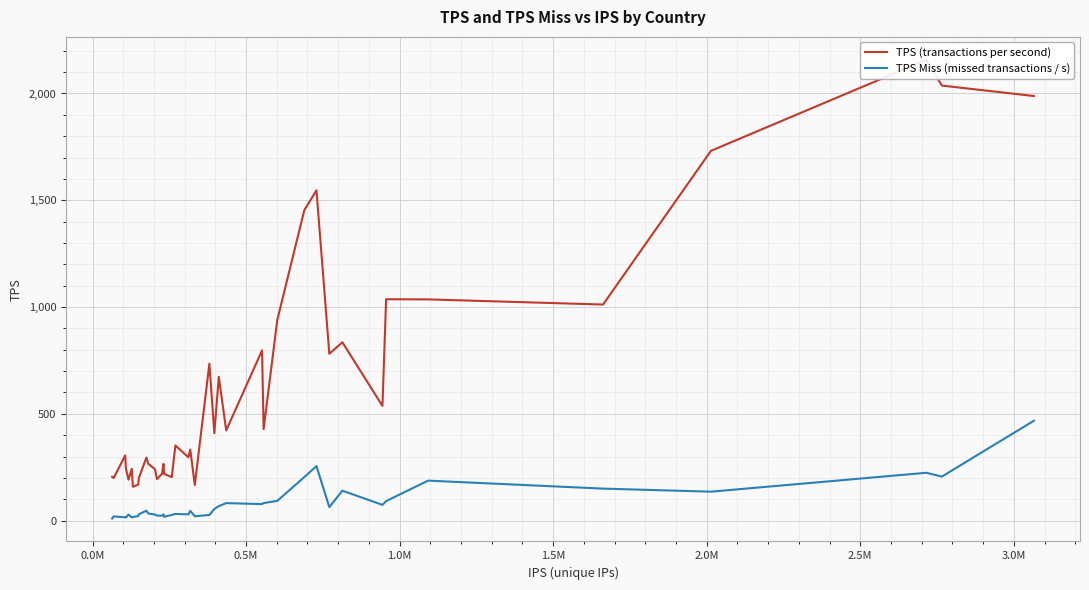

How many distinct data groups are displayed?

2